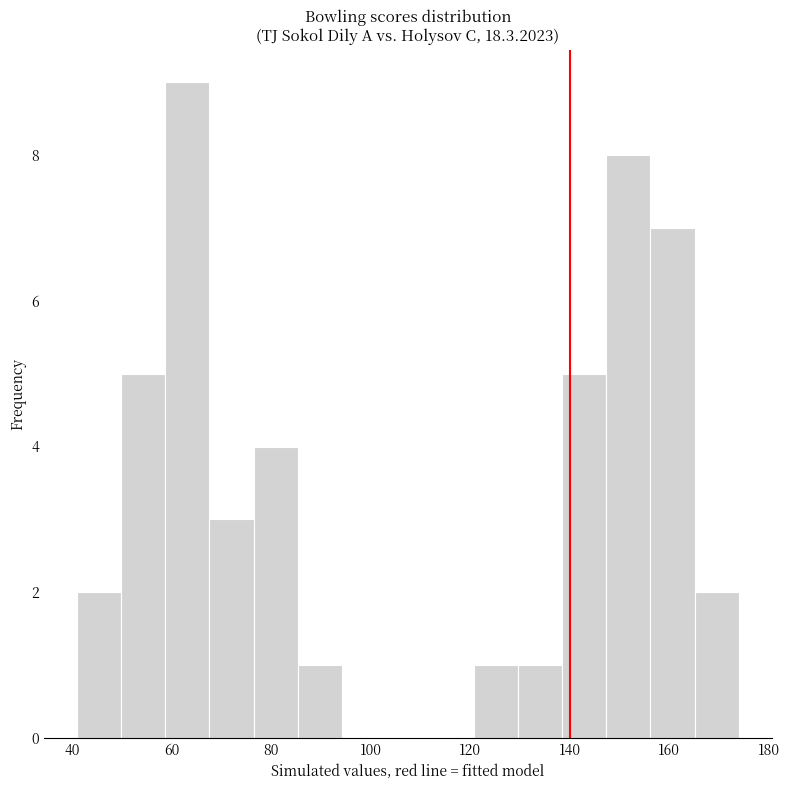

What is the height of the bar covering 86 to 94 on the x-axis? Neither the bar edges nor the heights are printed on the chart, so give them approximately, as read against the axes.

1